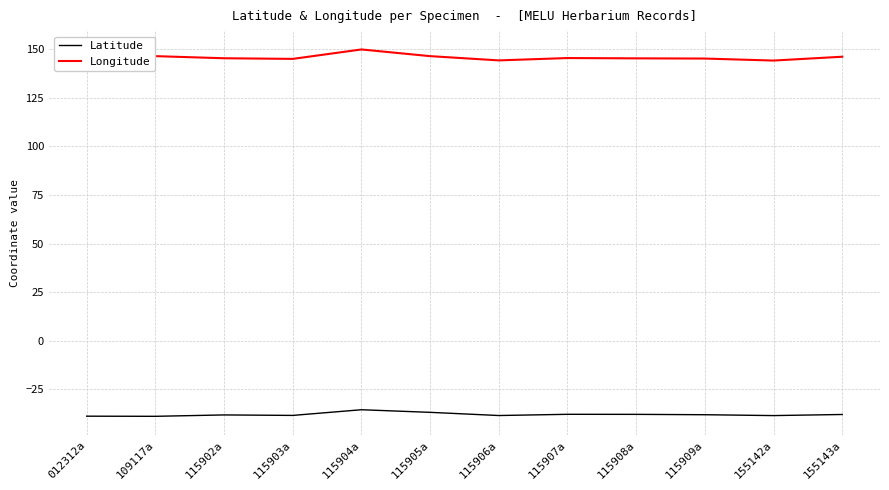

Is it true that Latitude equals -13.3 at 155143a?

False